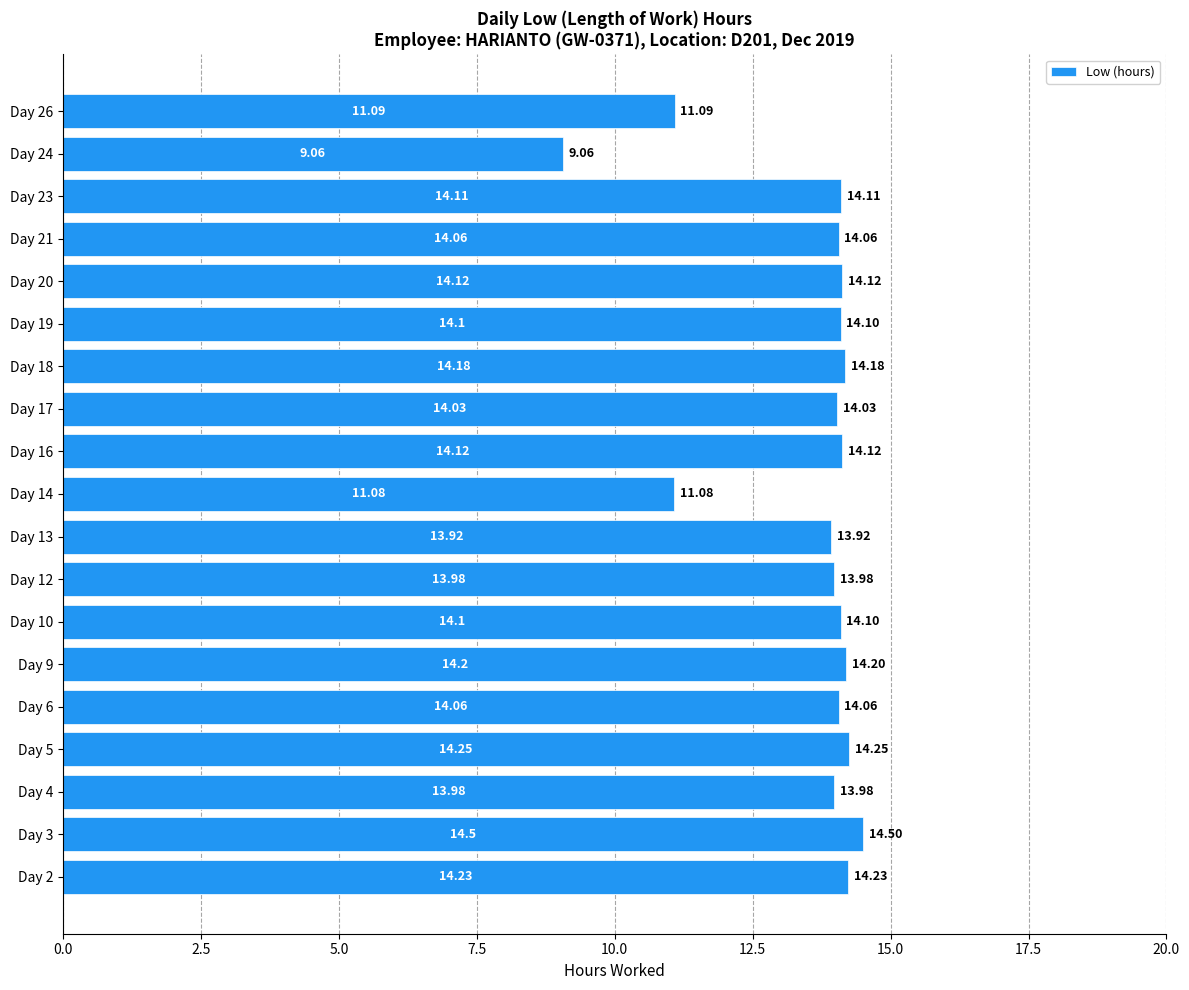

How many distinct data groups are displayed?

1